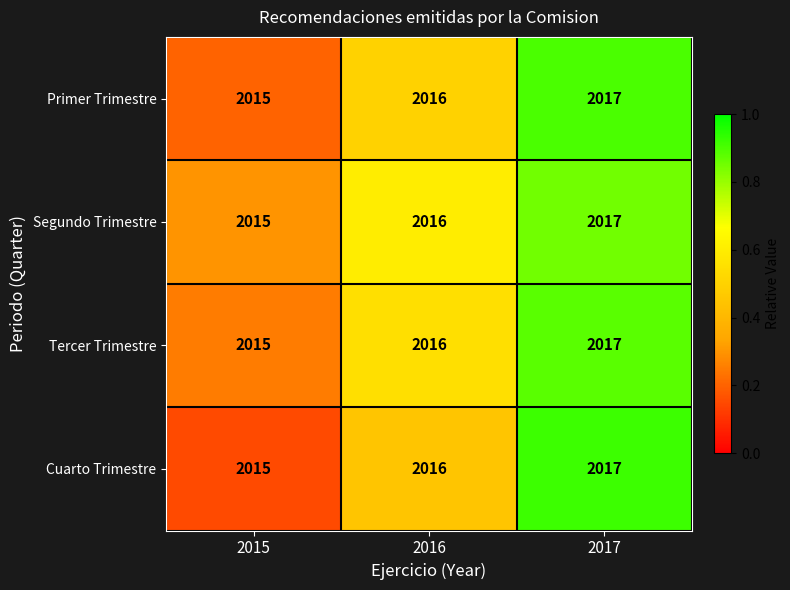

The Cuarto Trimestre series shows 661 at 2016. True or false?

False